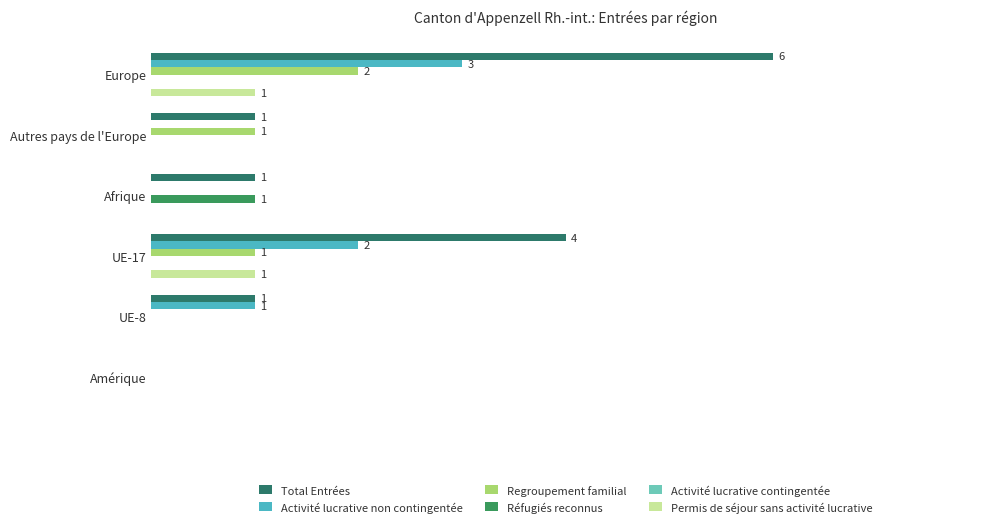

List the series in order of their peak value, highest first.

Total Entrées, Activité lucrative non contingentée, Regroupement familial, Réfugiés reconnus, Permis de séjour sans activité lucrative, Activité lucrative contingentée